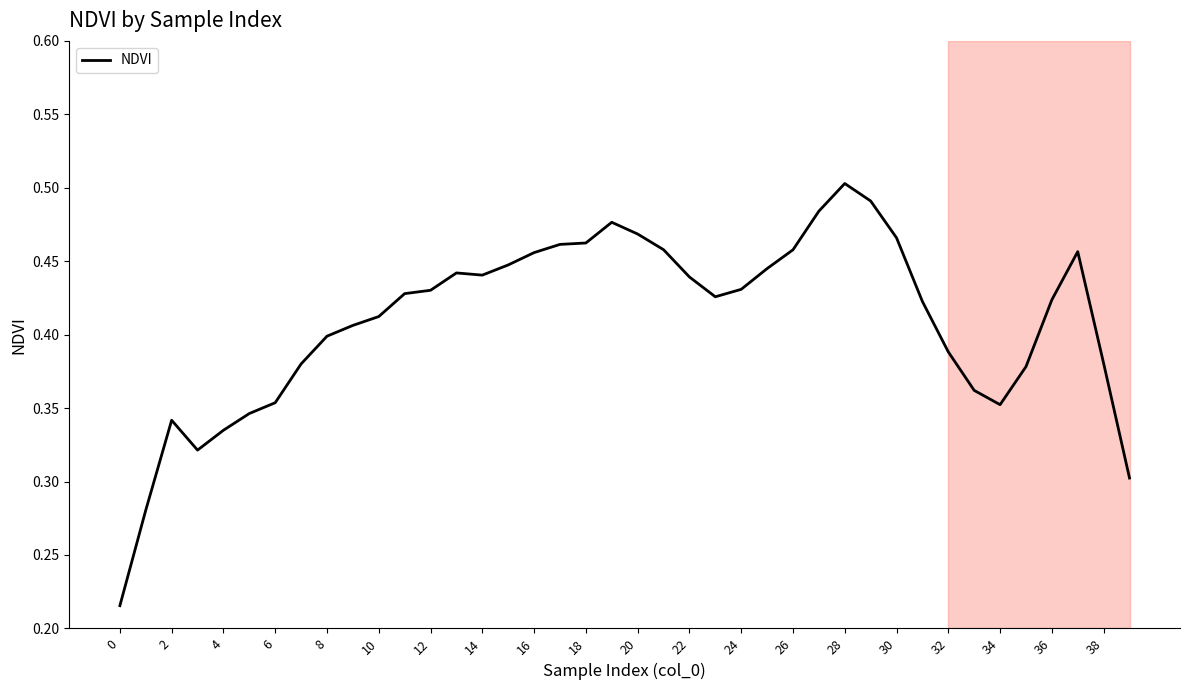

Count the number of categories in the chart.

40